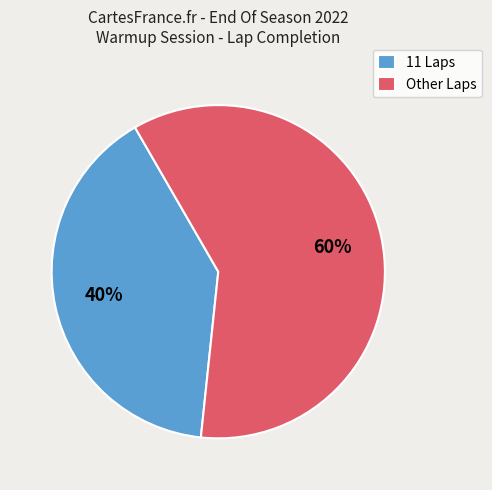

The Other Laps slice represents 60% of the pie. True or false?

True